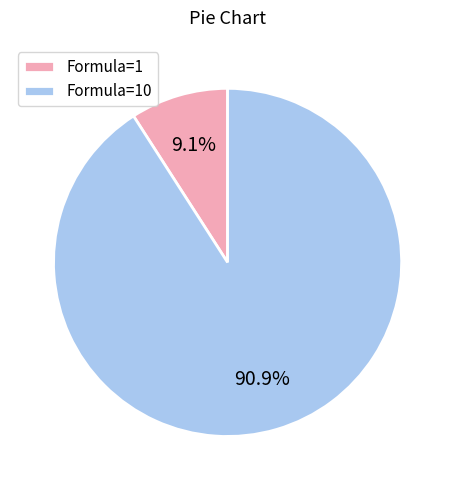

Is Formula=1 the majority of the pie?

No